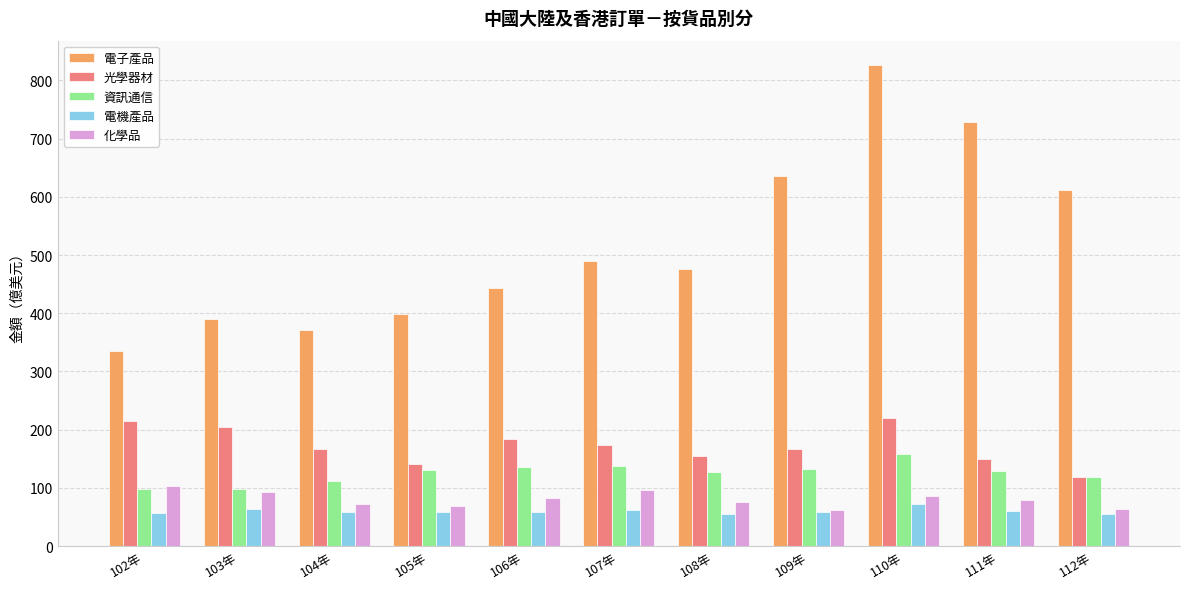

What is the difference between the 光學器材 values at 104年 and 105年?

26.2